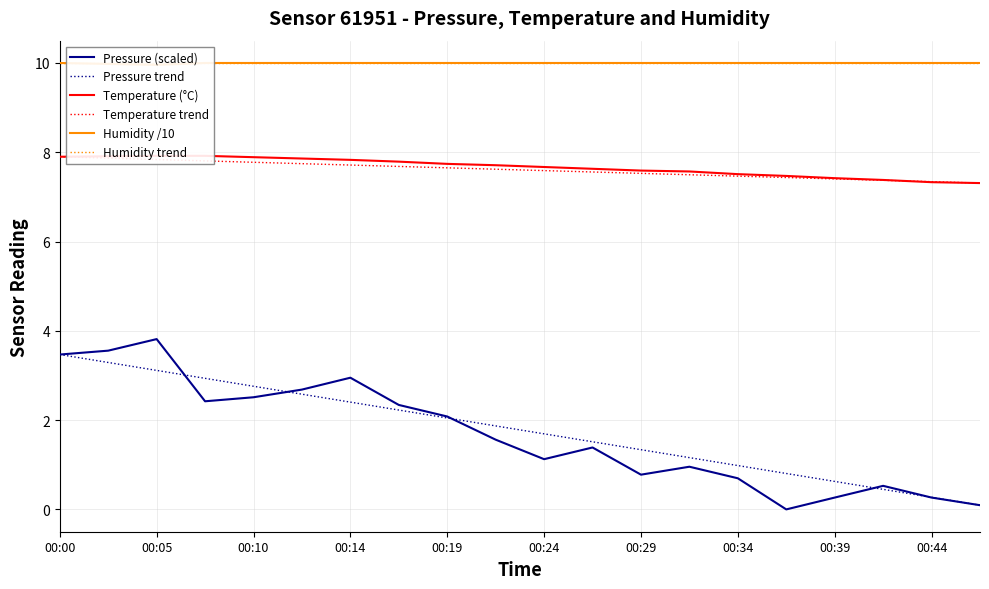

What is the value of the Temperature (°C) point at the 7th from the left?

7.8